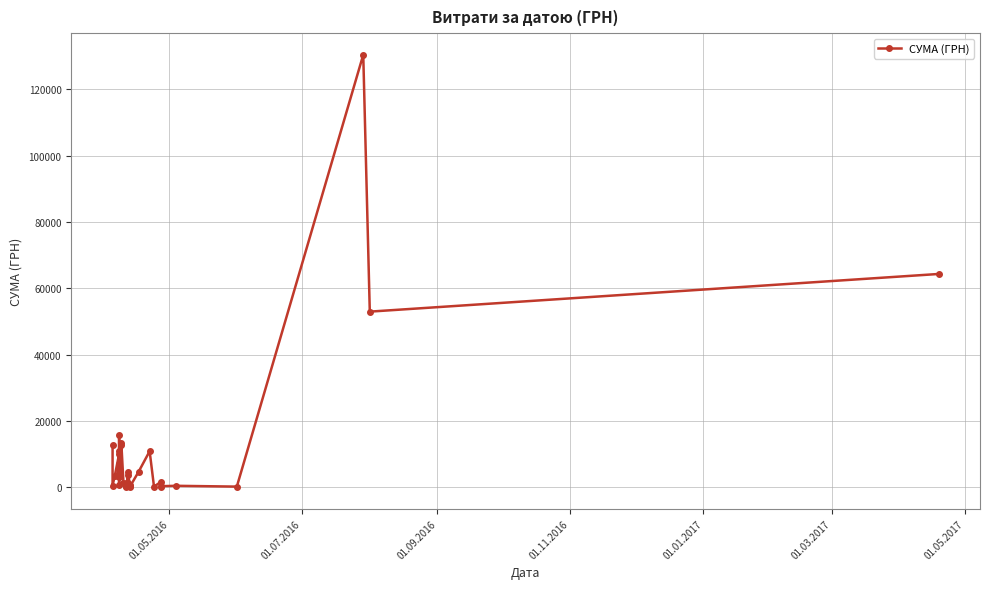

How many data points are above 3059?

20